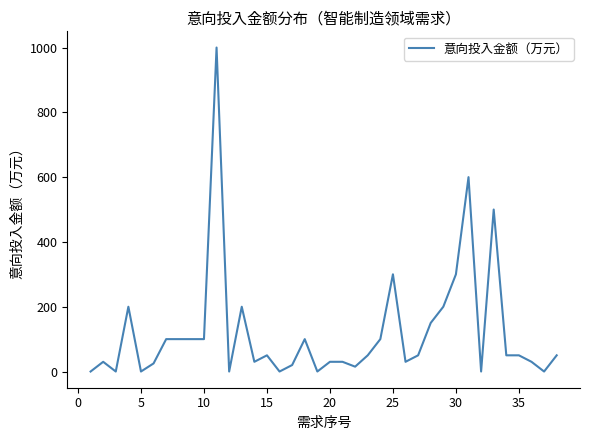

What is the difference between the maximum and minimum values?

1000